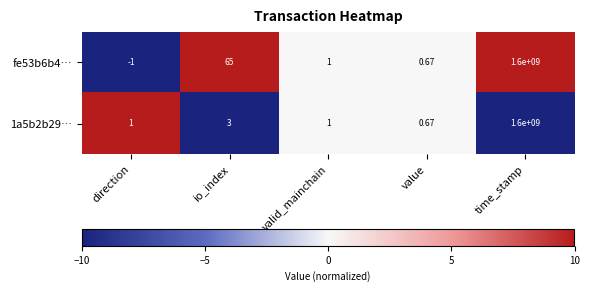

How many series are shown in this chart?

2